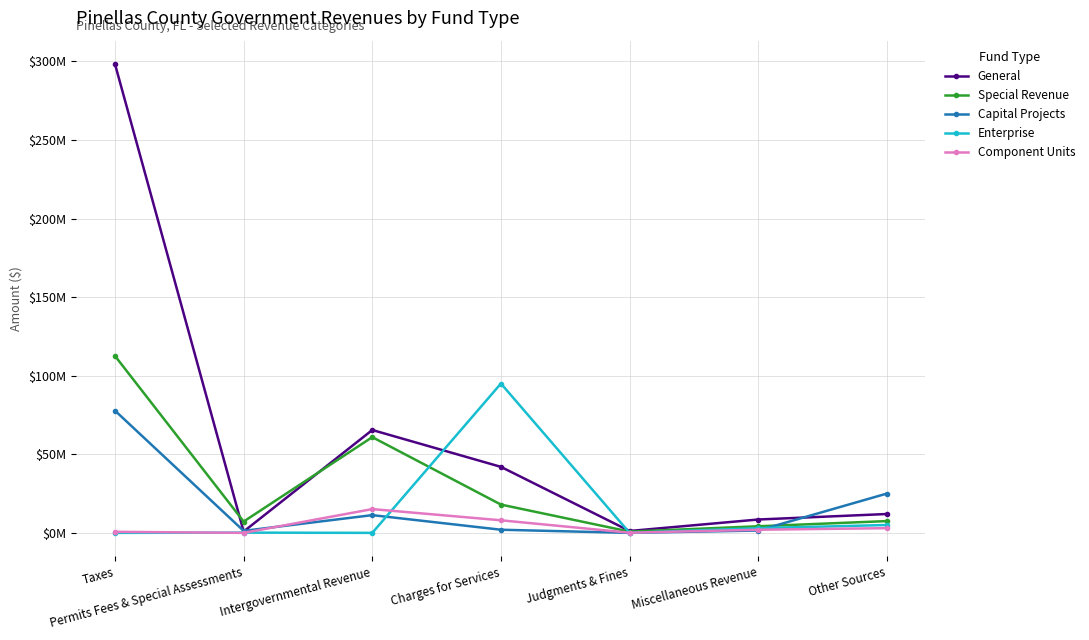

What is the maximum value shown in the chart?

298232587